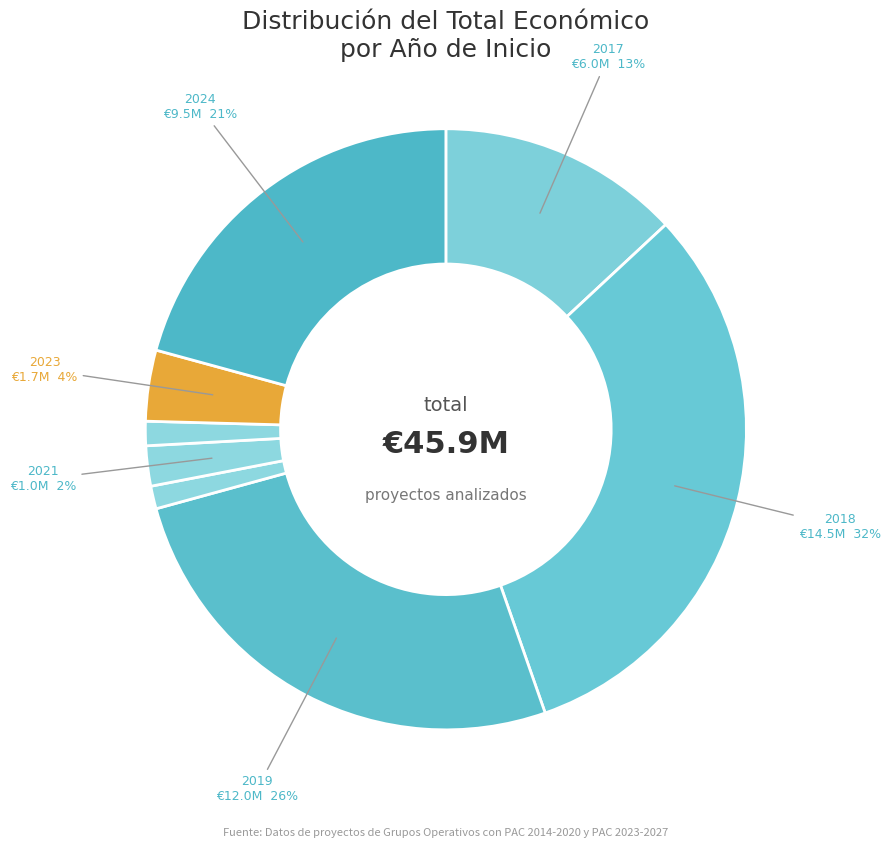

True or false: 2018 accounts for 11% of the total.

False